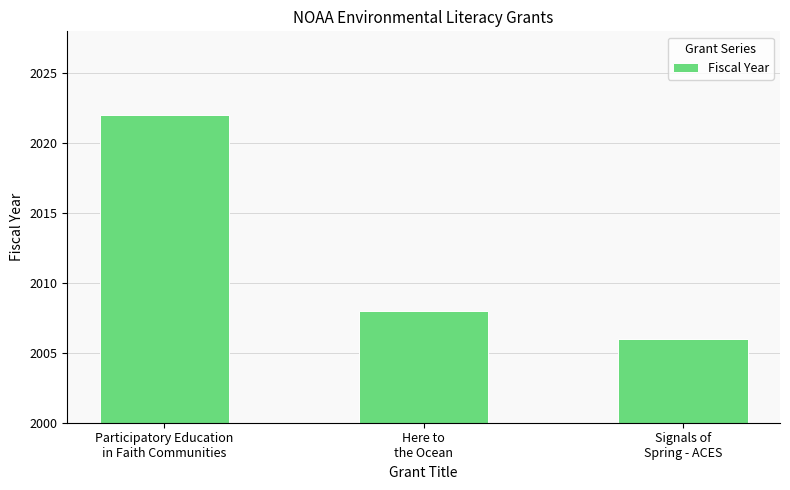

What is the average value?

2012